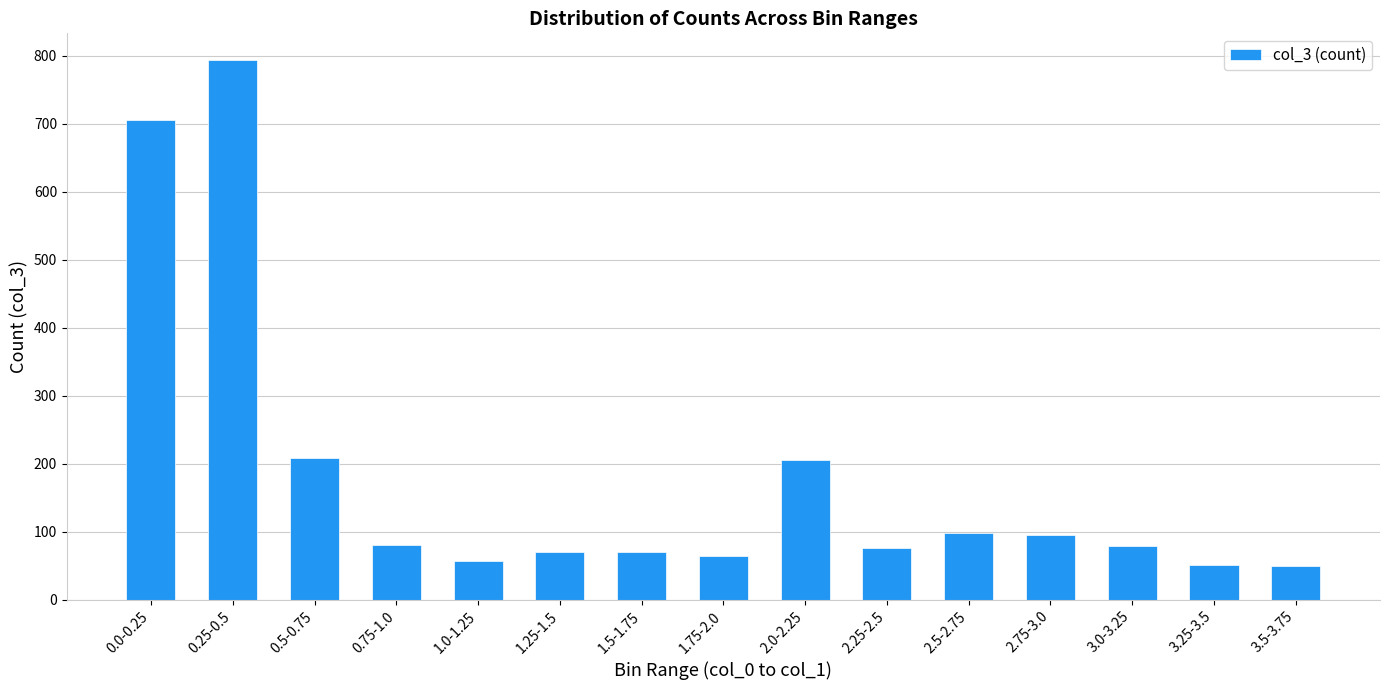

Between 0.5-0.75 and 0.0-0.25, which is larger?

0.0-0.25